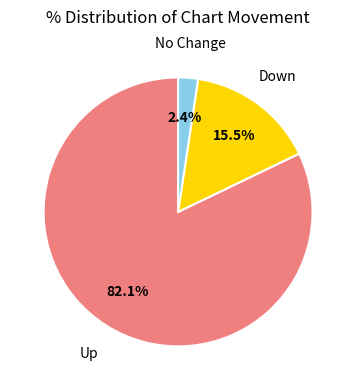

To the nearest percent, what is the difference between the largest and smallest slice percentages?

80%